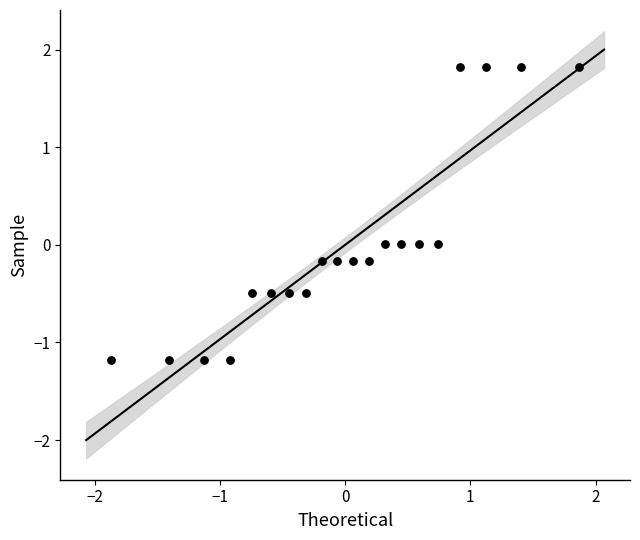

What is the range of Y values (max minus min)?

3.0